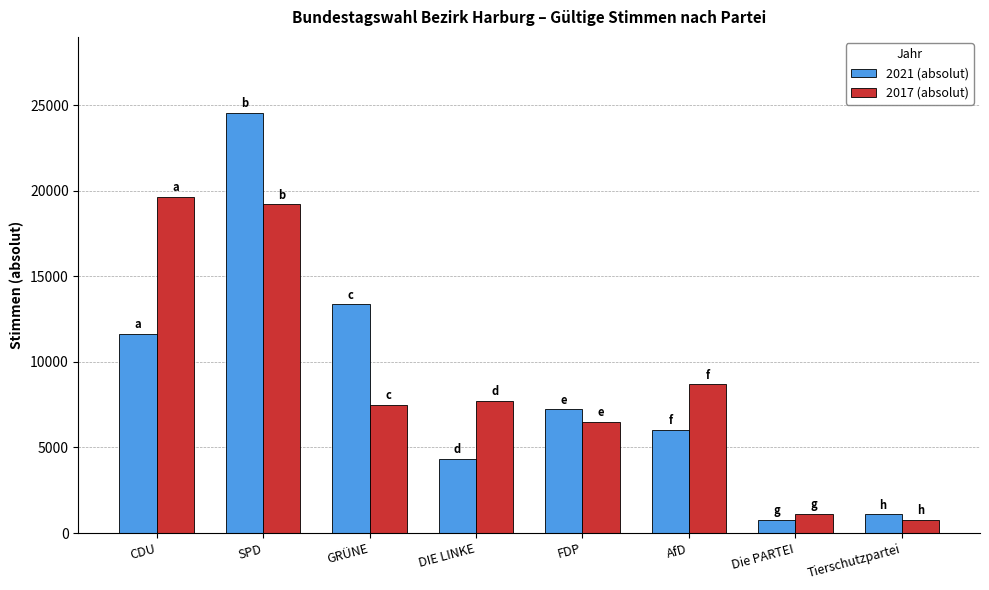

At which category is the sum across all series the highest?

SPD